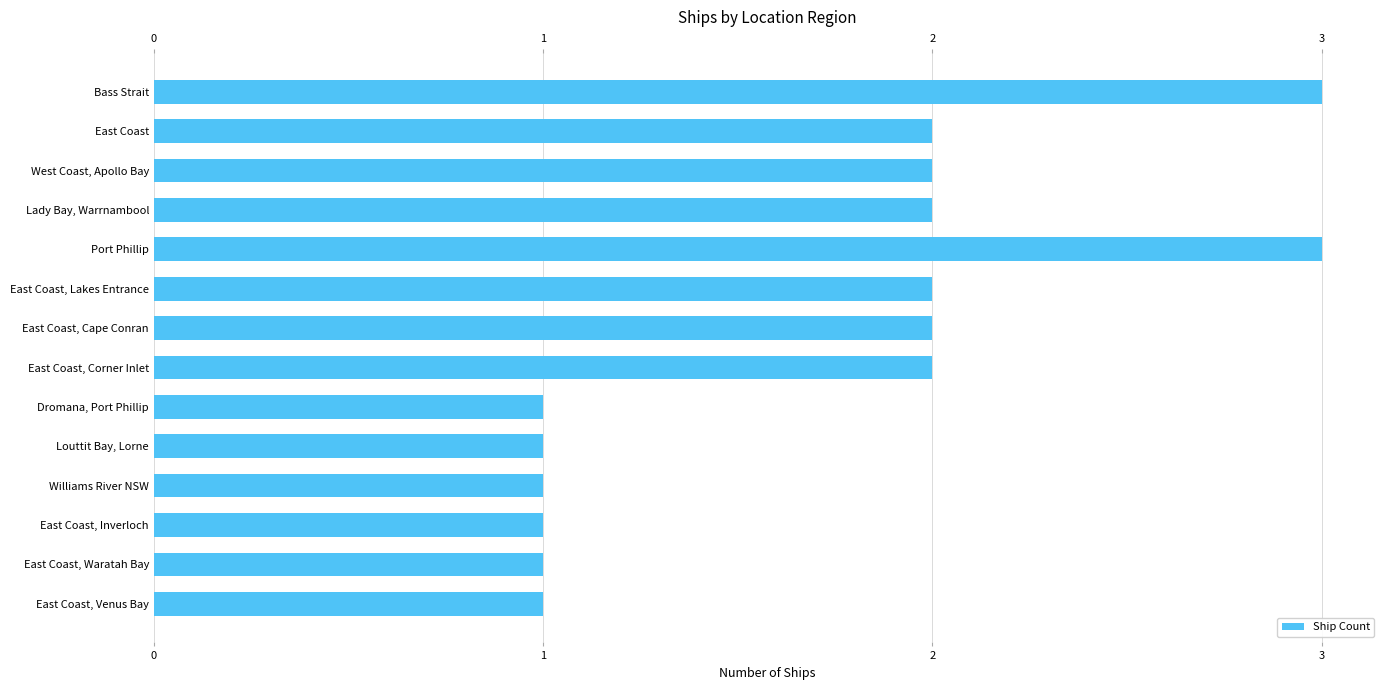

What is the average value?

2